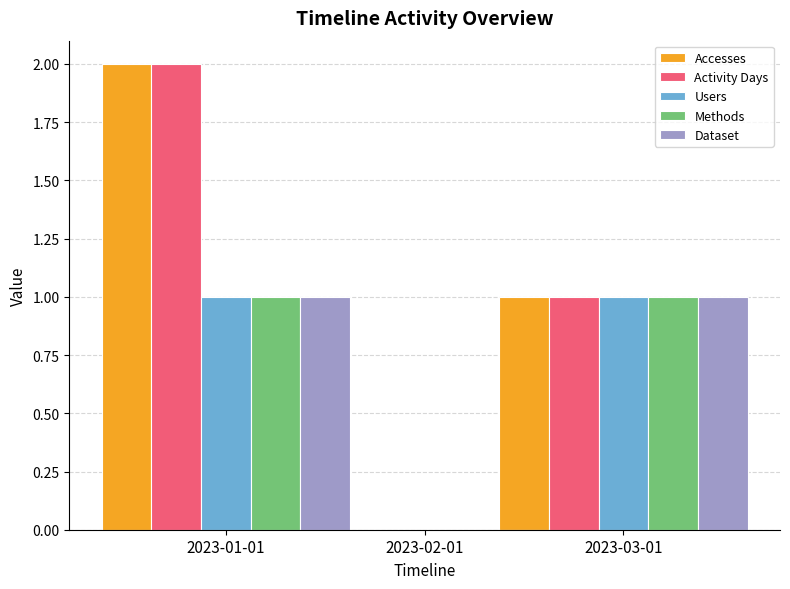

How many series are shown in this chart?

5